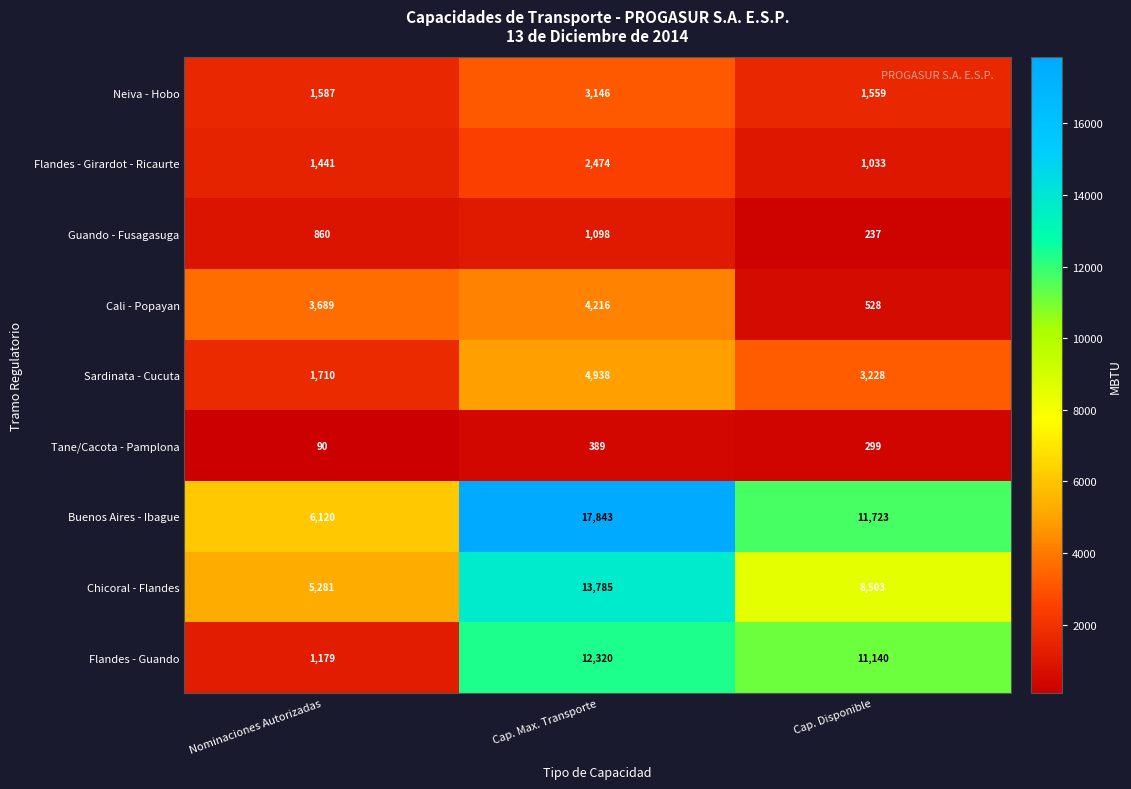

Rank the series at Cap. Max. Transporte from highest to lowest value.

Buenos Aires - Ibague, Chicoral - Flandes, Flandes - Guando, Sardinata - Cucuta, Cali - Popayan, Neiva - Hobo, Flandes - Girardot - Ricaurte, Guando - Fusagasuga, Tane/Cacota - Pamplona